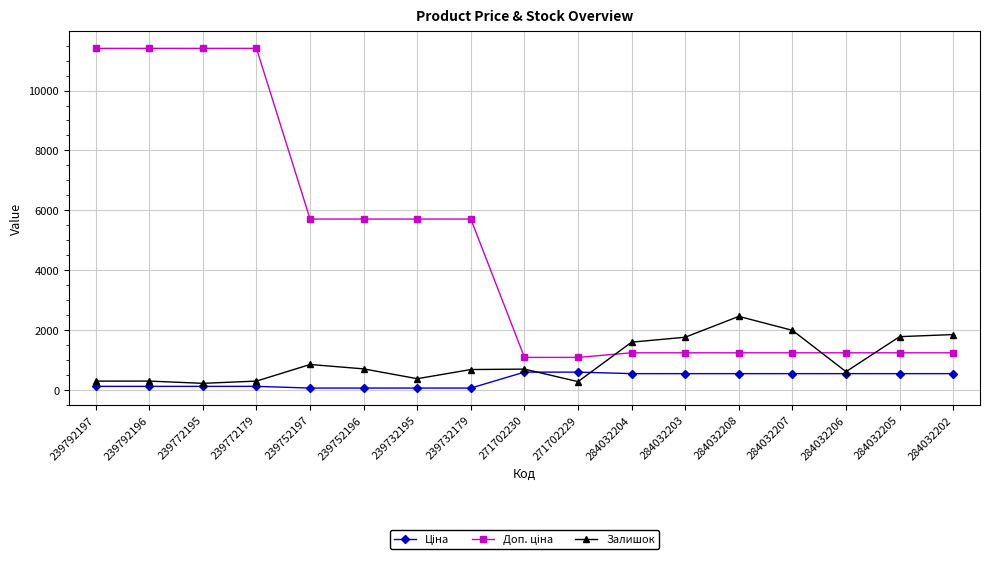

What is the difference between the highest and lowest values at 284032204?

1052.0